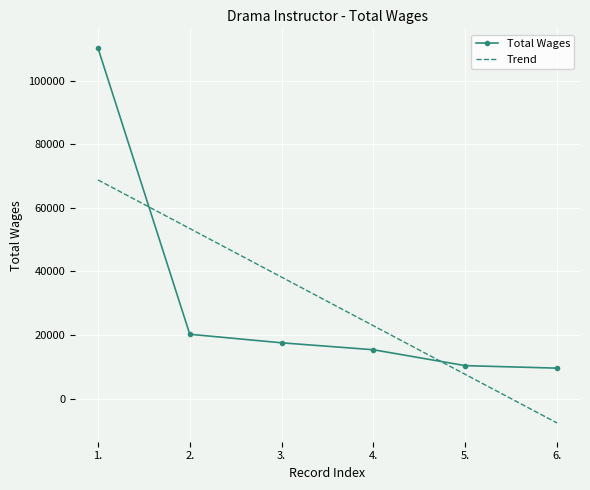

At 6., list the series in order from largest to smallest.

Total Wages, Trend